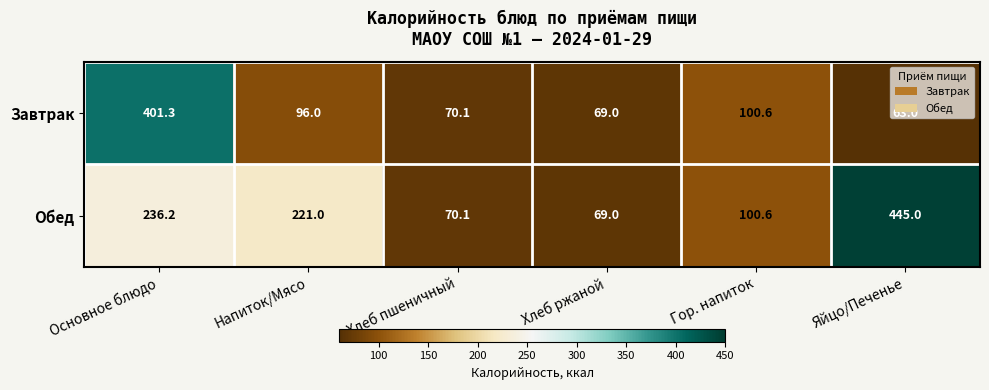

What is the sum of the Завтрак values at Гор. напиток and Напиток/Мясо?

196.6